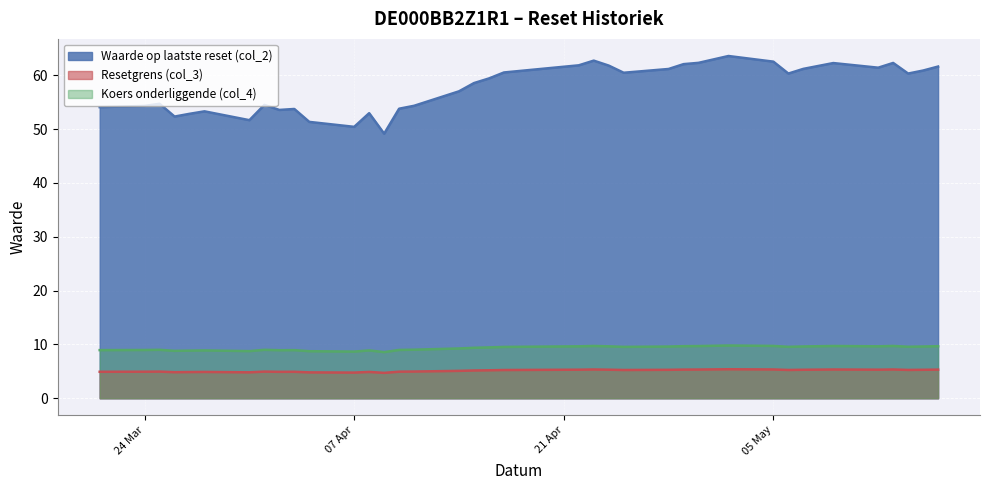

Which category has the lowest value in the Resetgrens (col_3) series?

2025-04-09